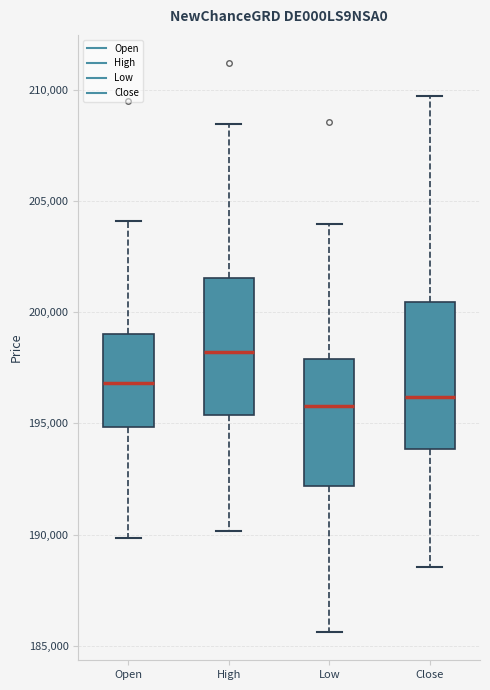

Reading left to right, read every box against the y-axis: the position of its median line, the range the box covers, and the ends of its whiskers. The values are not printed on the chart, so give them approximately, as read against the axis.

Open: median 197000, box 195000 to 199000, whiskers 190000 to 204000
High: median 198000, box 195500 to 201500, whiskers 190000 to 208500
Low: median 196000, box 192000 to 198000, whiskers 185500 to 204000
Close: median 196000, box 194000 to 200500, whiskers 188500 to 209500